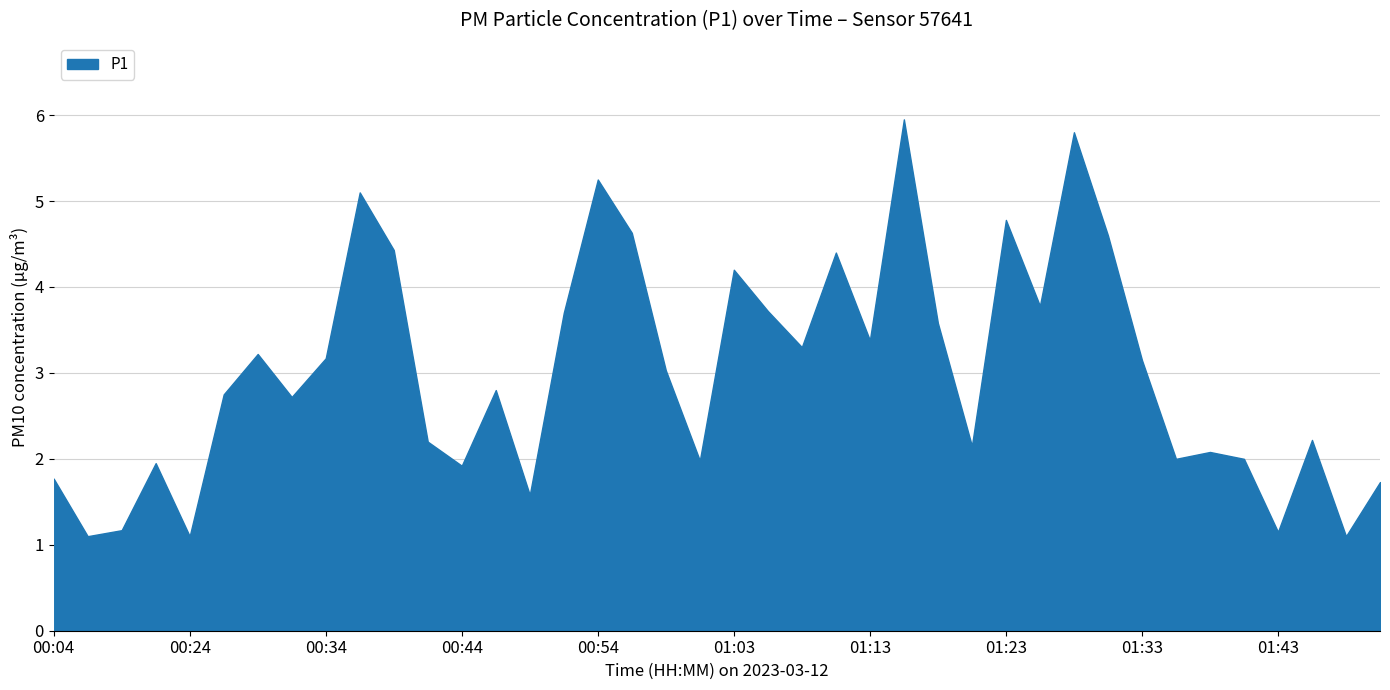

What is the greatest value displayed?

6.0